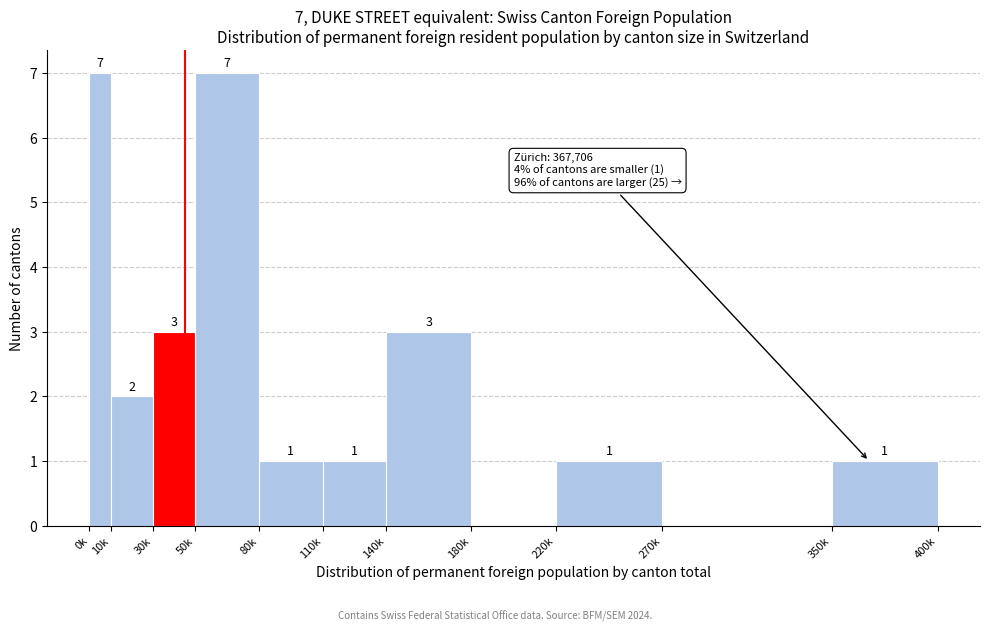

Reading right to left, transcribe all the data shown in this chart.

350k=1	270k=0	220k=1	180k=0	140k=3	110k=1	80k=1	50k=7	30k=3	10k=2	0k=7